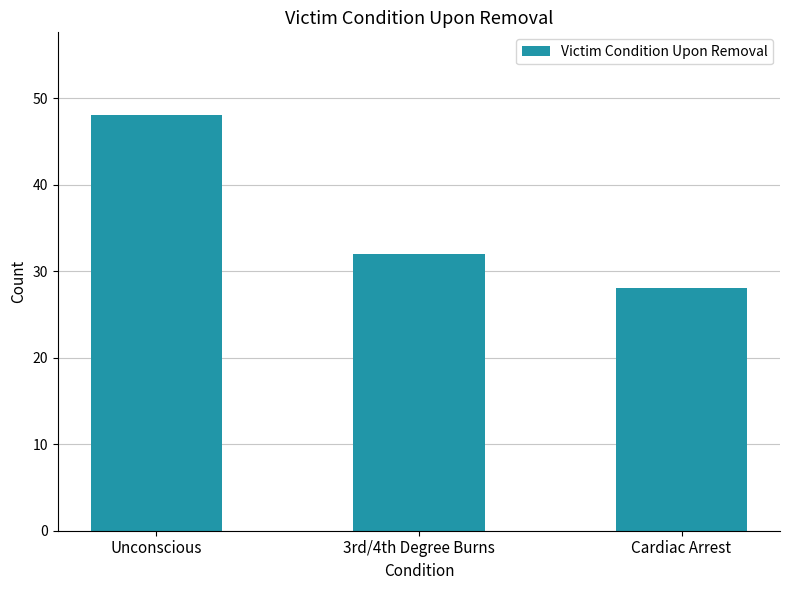

True or false: the data shows 48 at Unconscious.

True